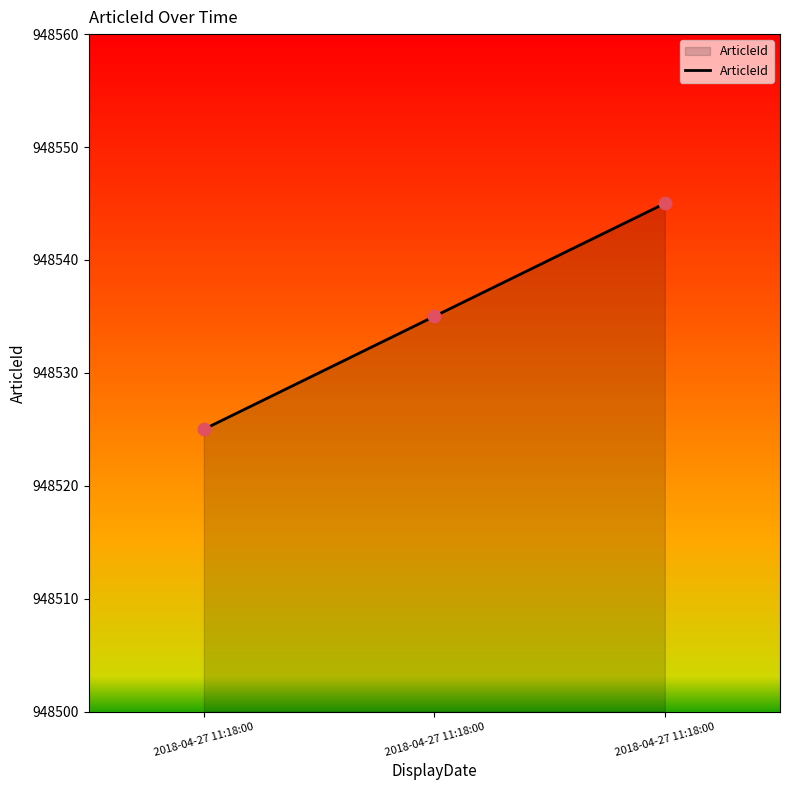

What is the change in value from 2018-04-27 11:18:00 to 2018-04-27 11:18:00?

+10